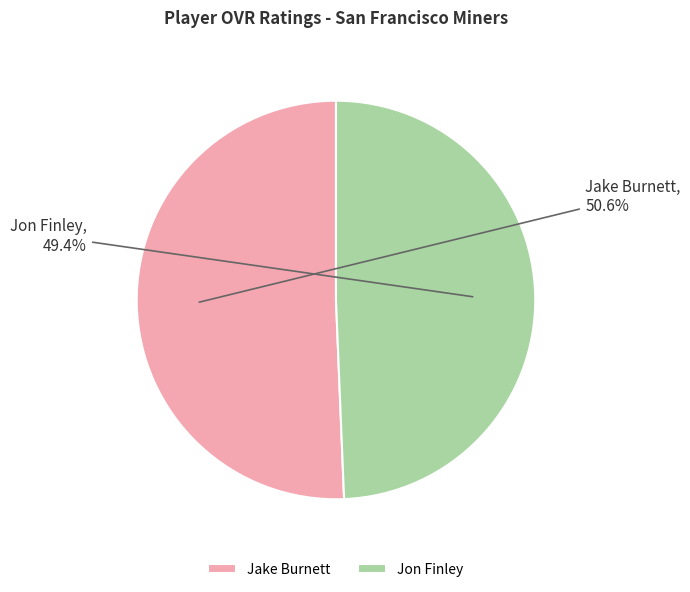

What percentage is NOT represented by Jon Finley?

50.6%